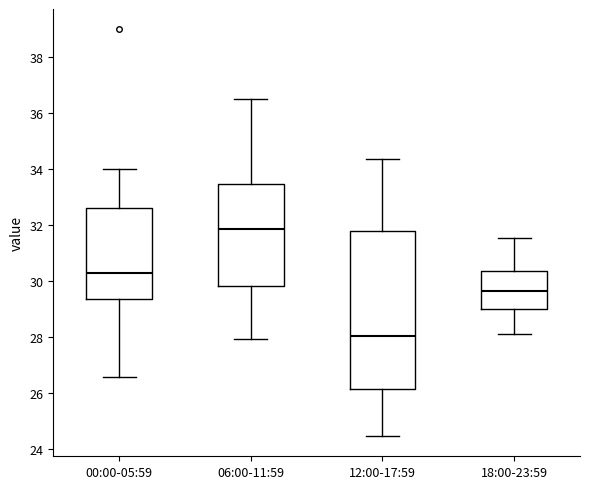

Which box is the tallest, from its lower edge to its upper edge?

12:00-17:59